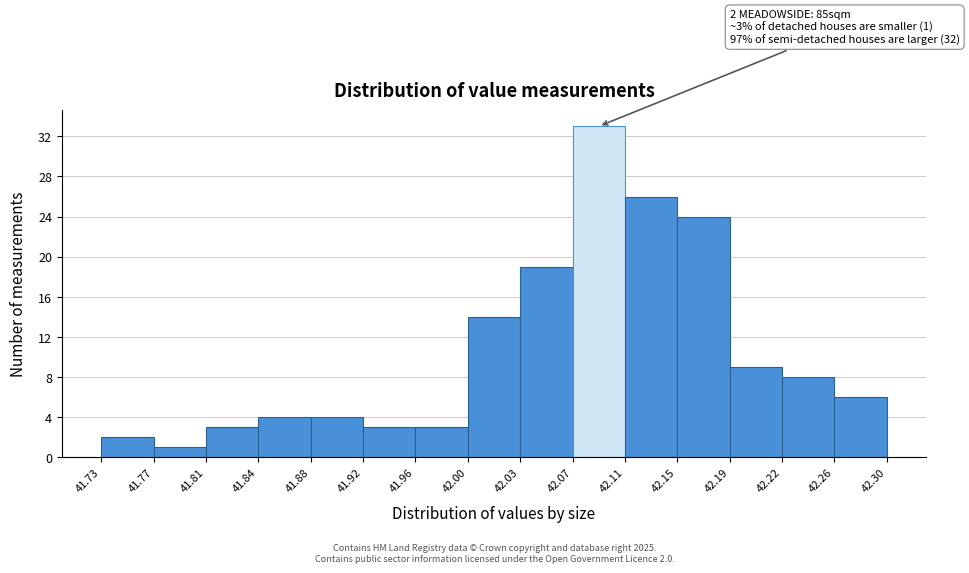

Which range on the x-axis has the tallest bar?

42.07 to 42.11